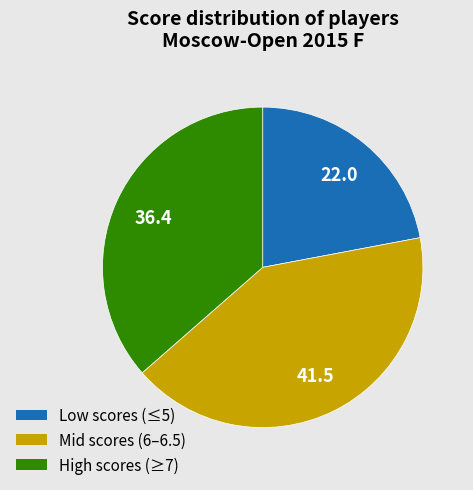

Is there any slice that represents more than half of the pie?

No